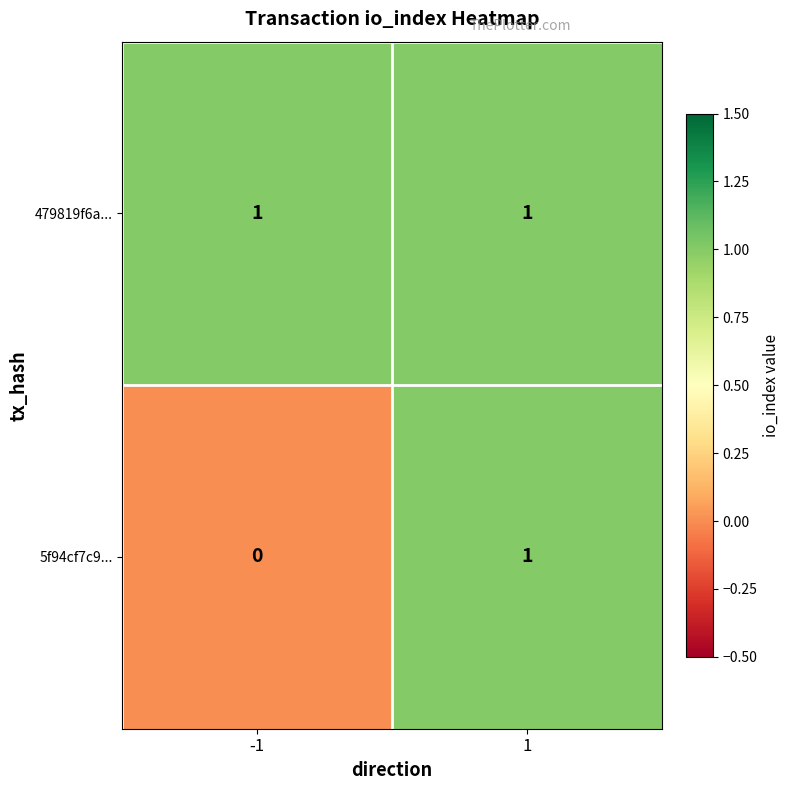

What is the total value across all series at 1?

2